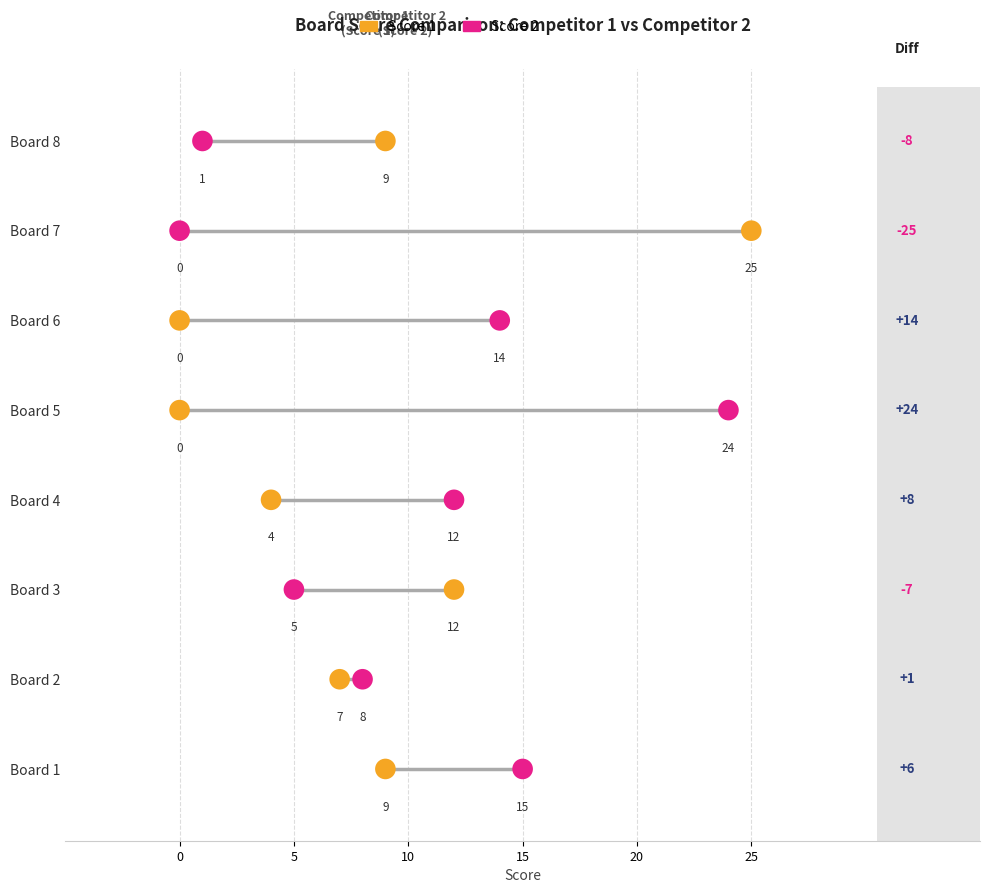

Which series reaches the maximum Y coordinate?

Score 1